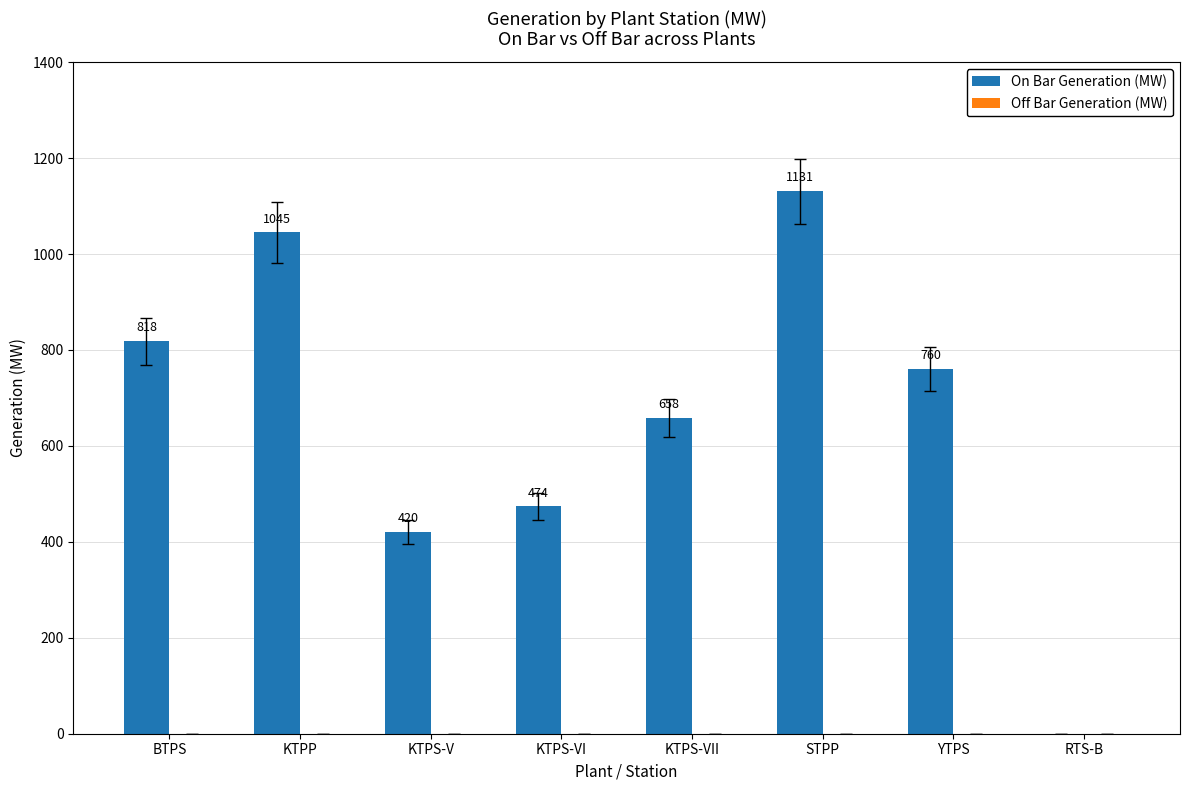

At which label does the data first exceed 760?

BTPS